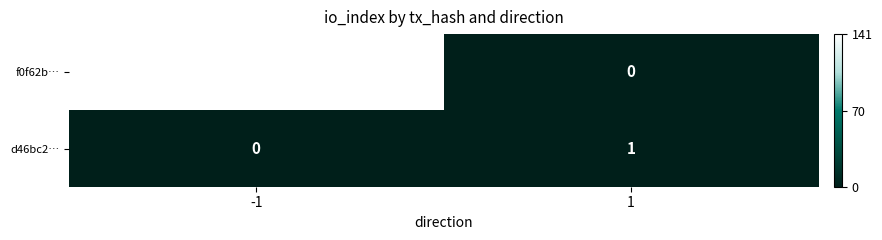

Which series has the largest total across all categories?

f0f62b…